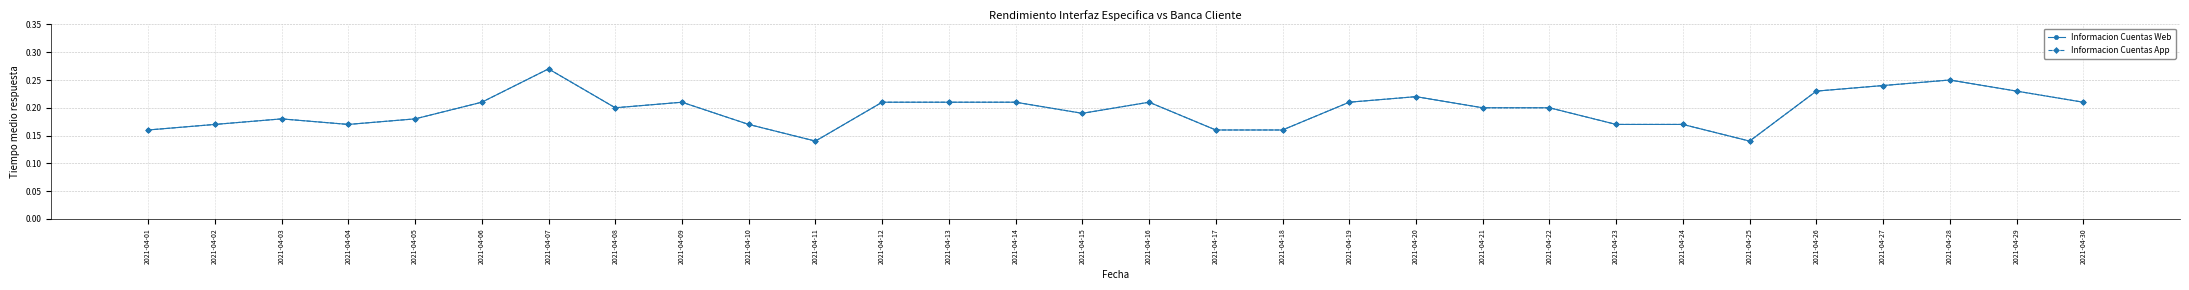

Which category has the lowest value in the Informacion Cuentas App series?

2021-04-11